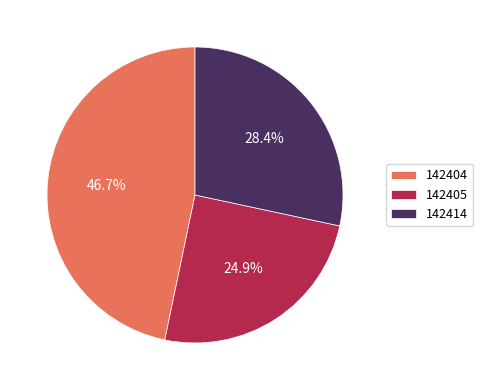

True or false: 142405 accounts for 25% of the total.

True